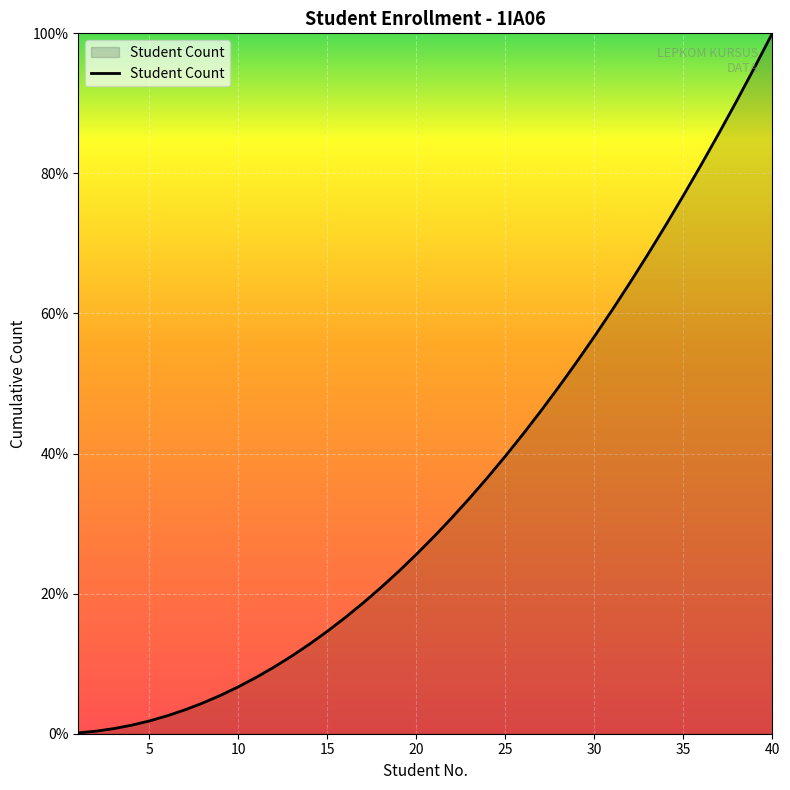

What is the difference between the maximum and minimum values?

99.9